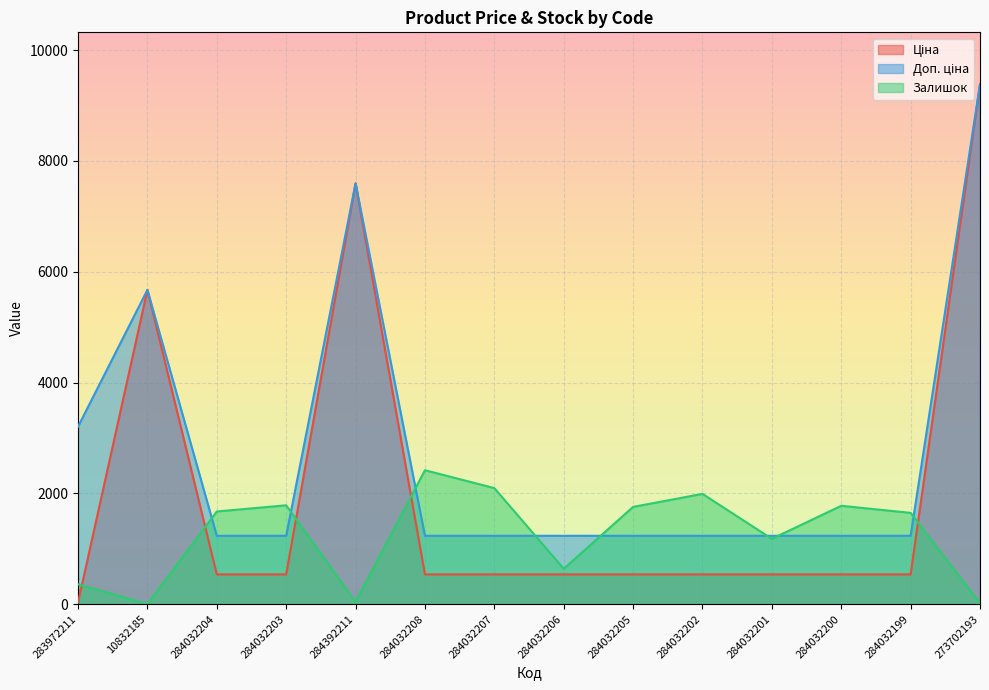

Between 284032206 and 284032199, which series saw the biggest shift?

Залишок